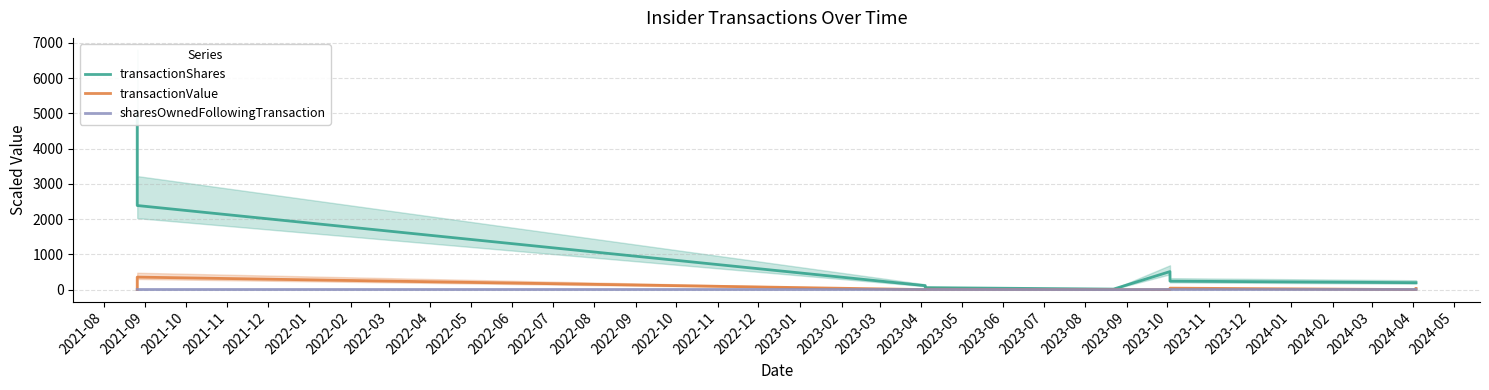

True or false: transactionValue and sharesOwnedFollowingTransaction cross at least once.

True